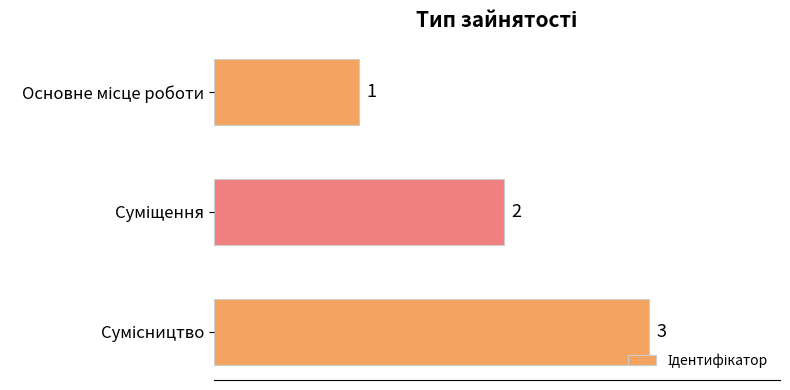

What is the sum of all values?

6